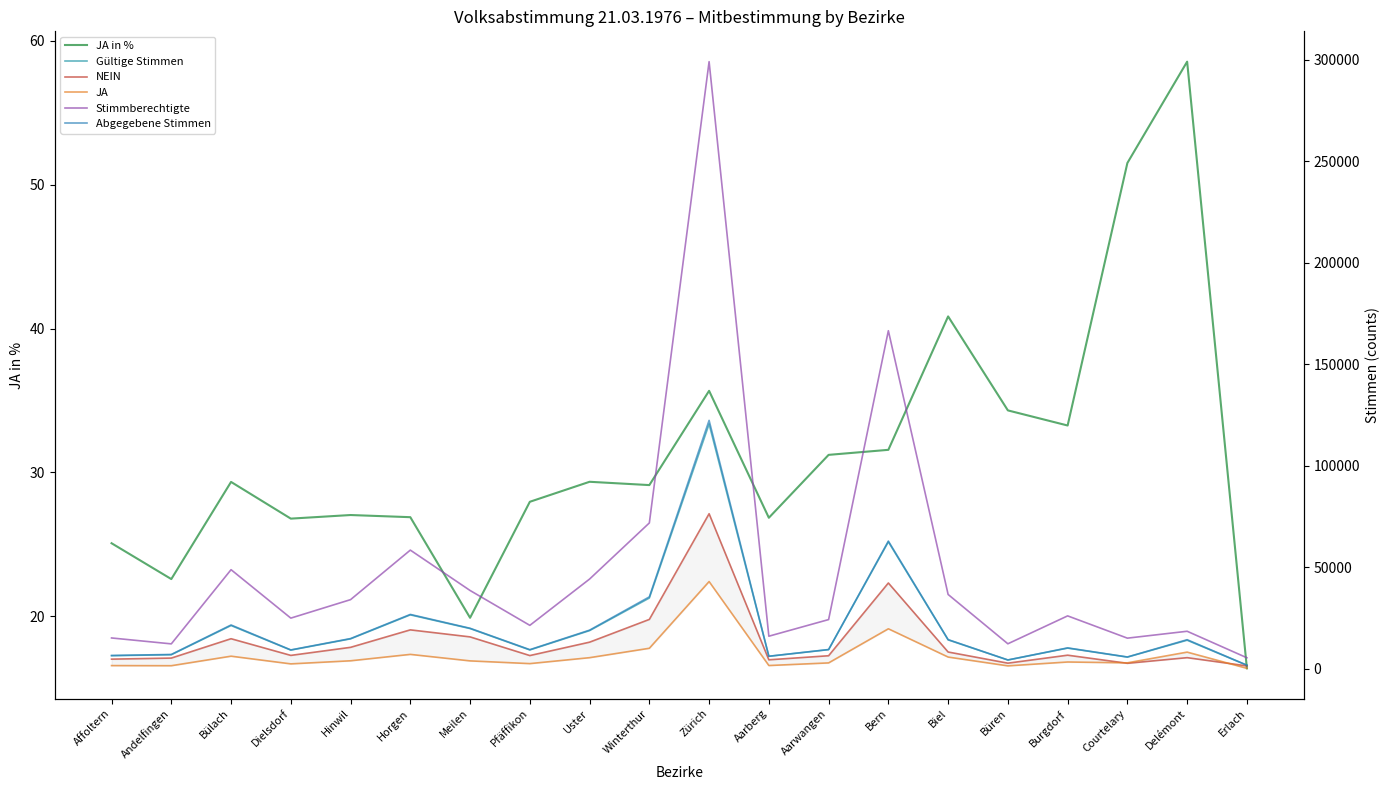

Rank the series by their maximum value, from lowest to highest.

JA in %, JA, NEIN, Gültige Stimmen, Abgegebene Stimmen, Stimmberechtigte